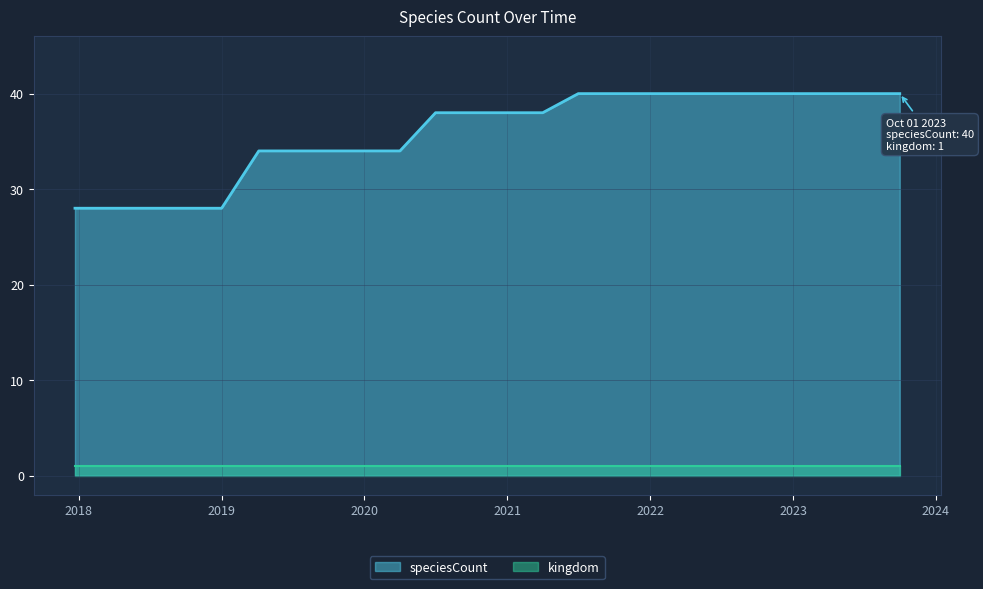

How many distinct data groups are displayed?

2